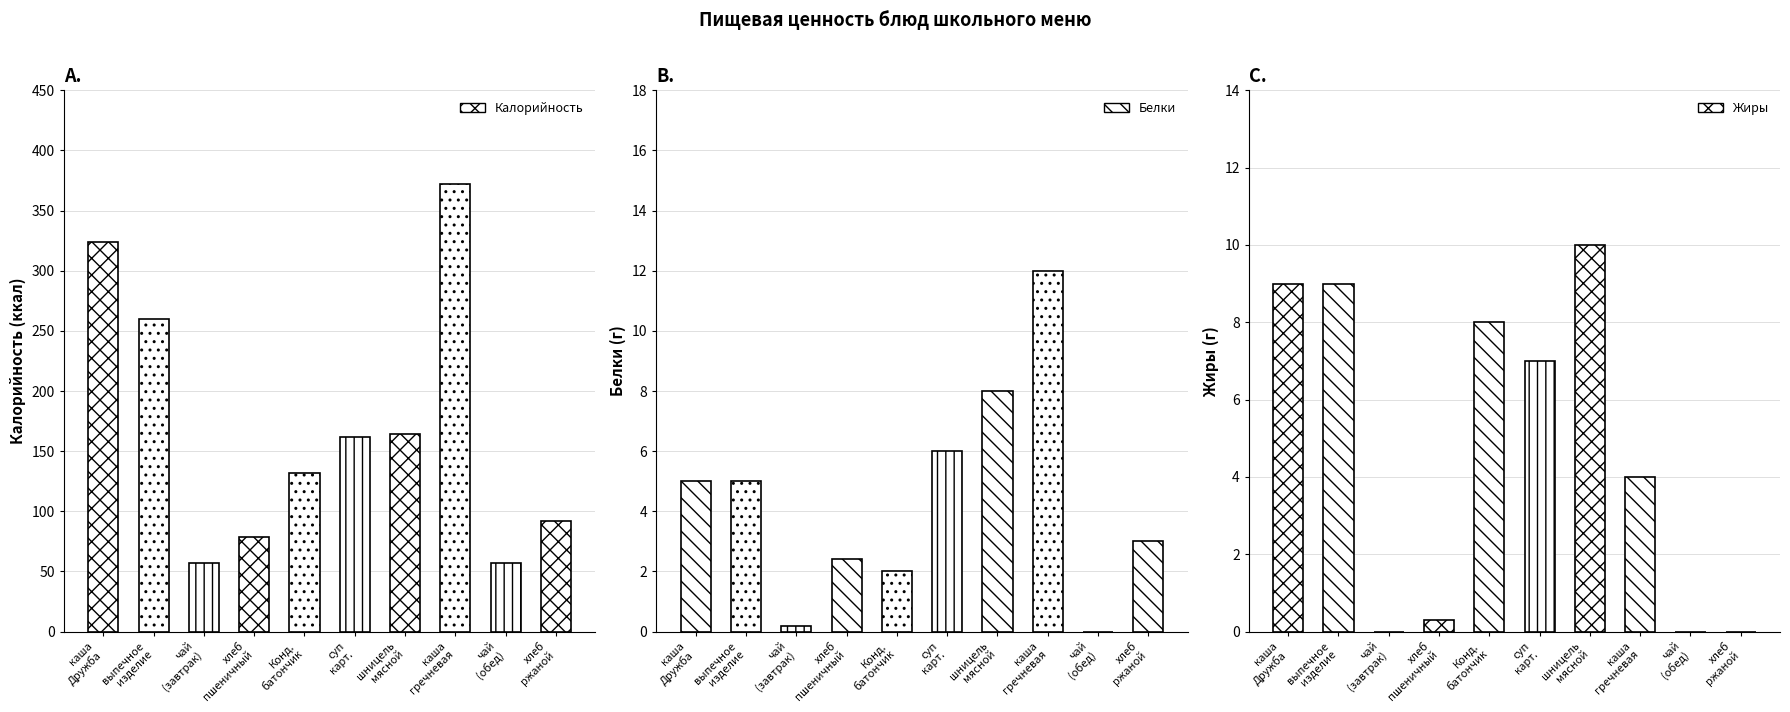

The Жиры series shows 1.3 at каша гречневая рассыпчатая. True or false?

False